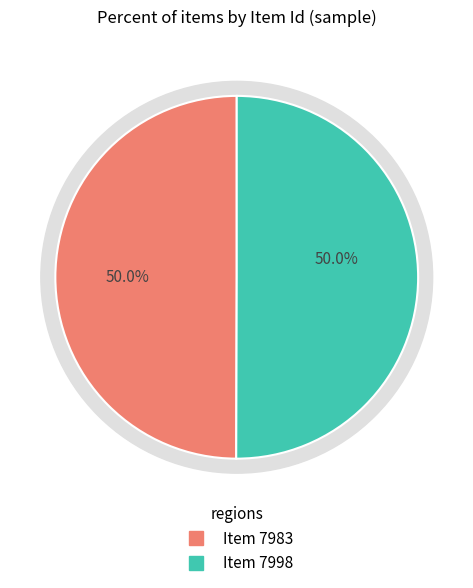

Is it true that Item 7983 is 65% of the pie?

False